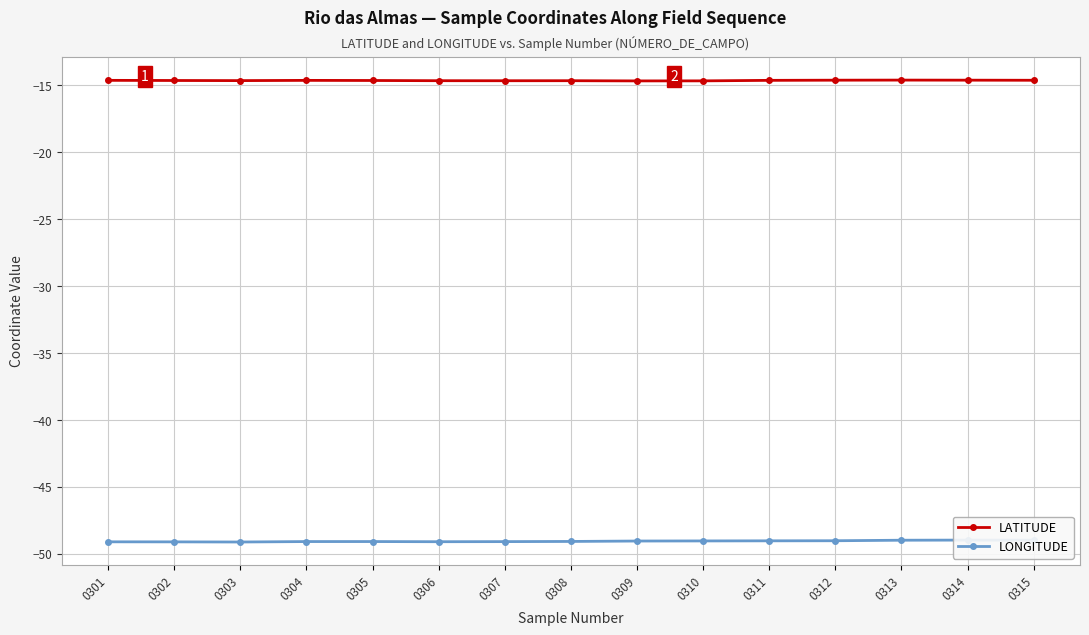

Which series changed the most between 0306 and 0313?

LONGITUDE